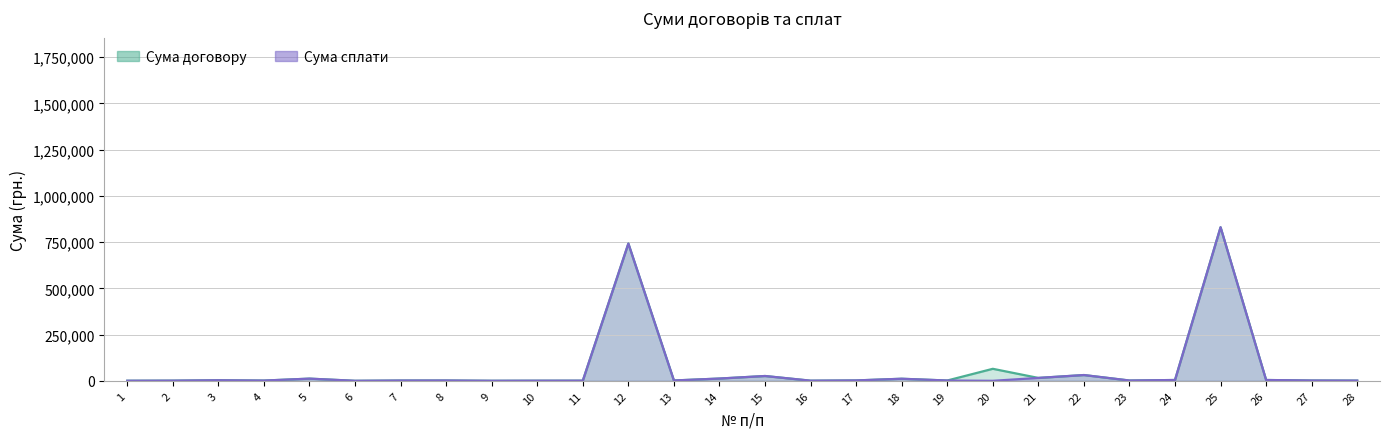

In Сума сплати, how many points are higher than both neighbors (excluding endpoints)?

8